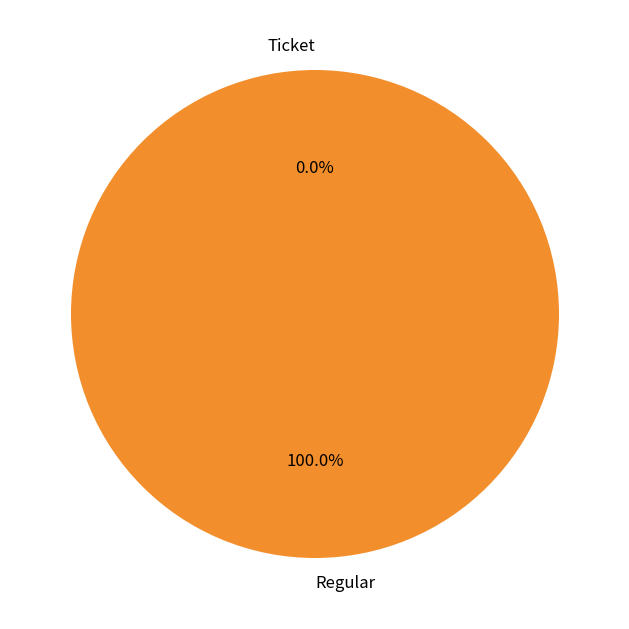

What is the smallest slice in the pie chart?

Ticket